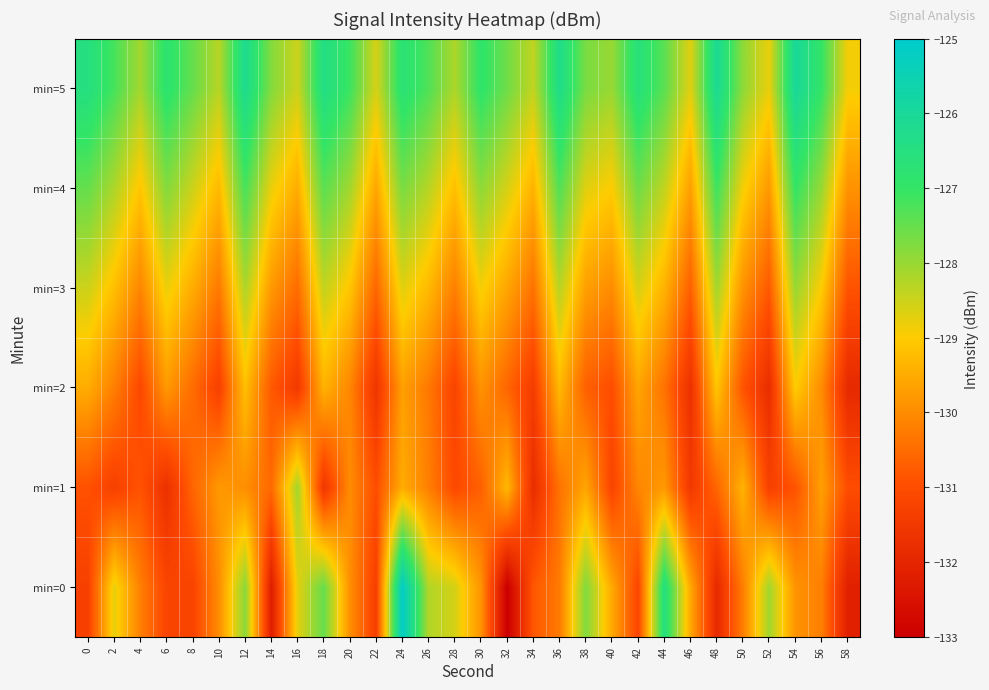

List the series in order of their peak value, highest first.

min=0, min=5, min=4, min=3, min=1, min=2